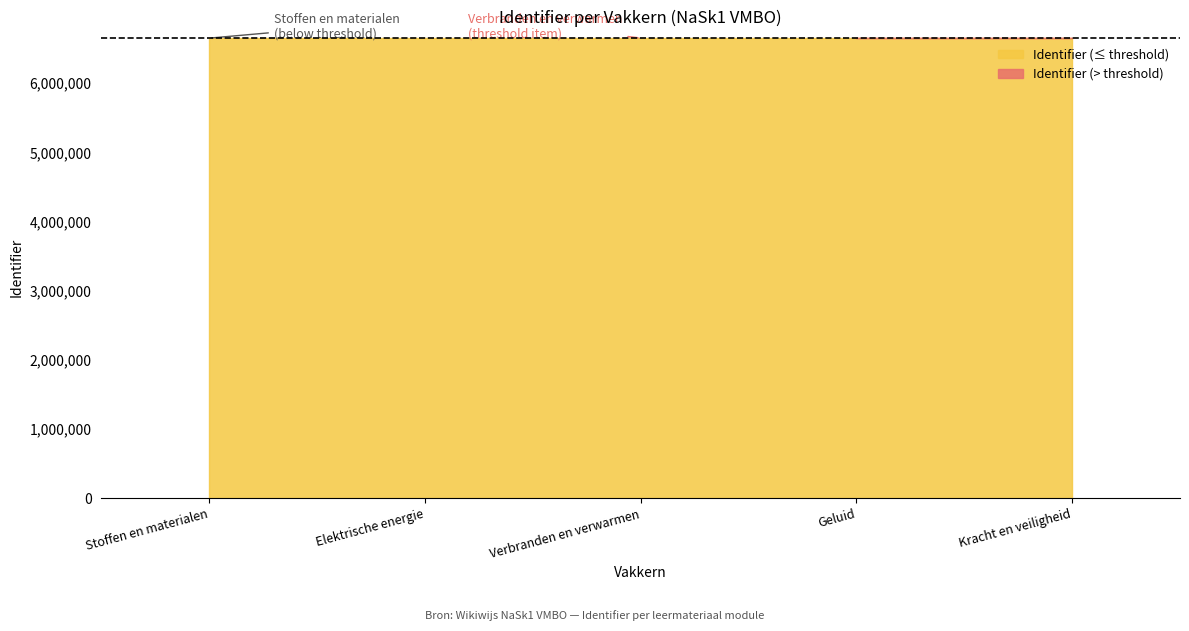

What is the value of the 4th point from the left?

6652687